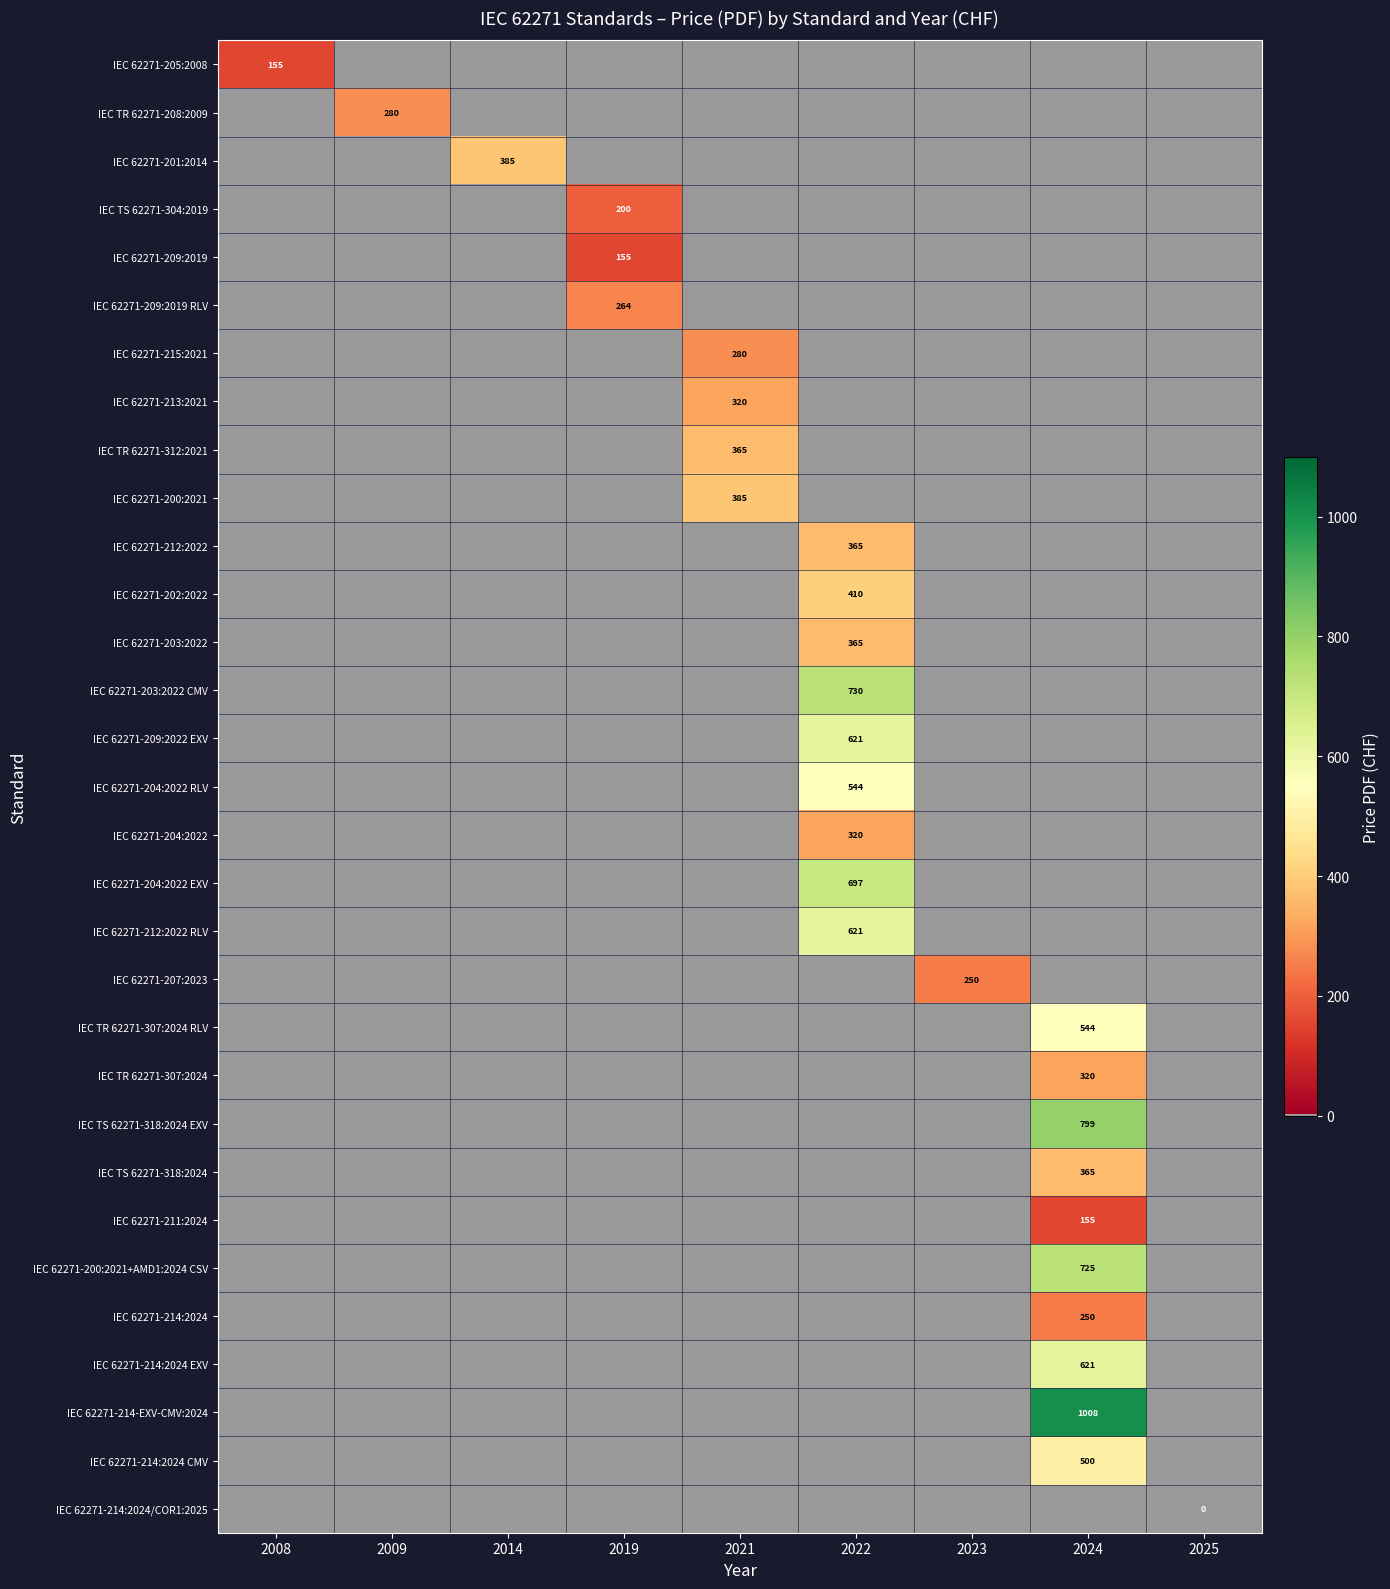

Which series has the largest total across all categories?

IEC 62271-214-EXV-CMV:2024